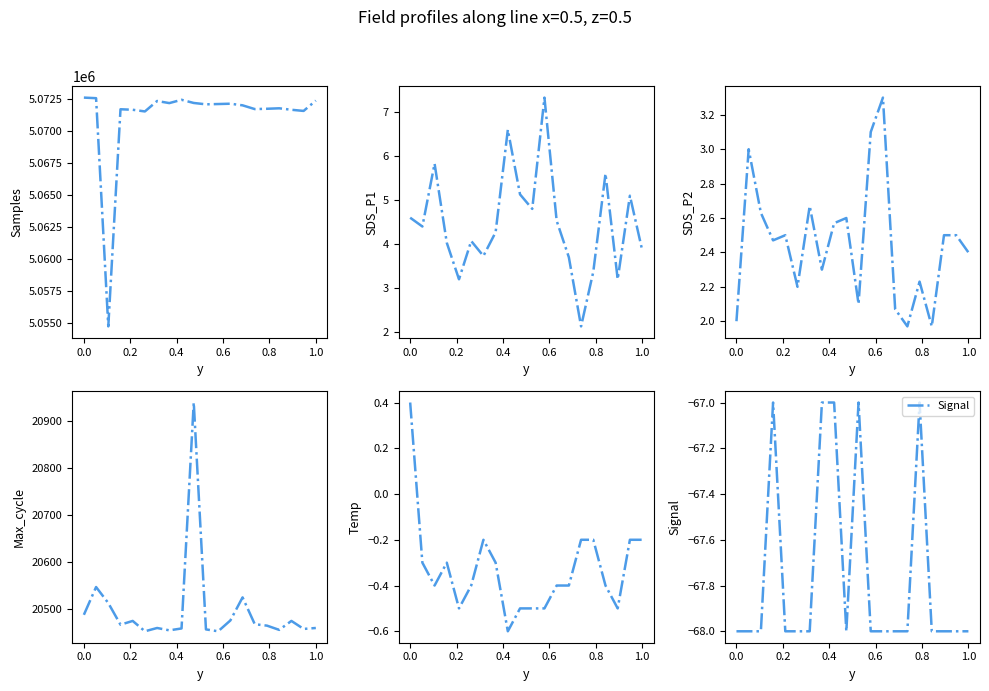

Does the chart have visible grid lines?

No